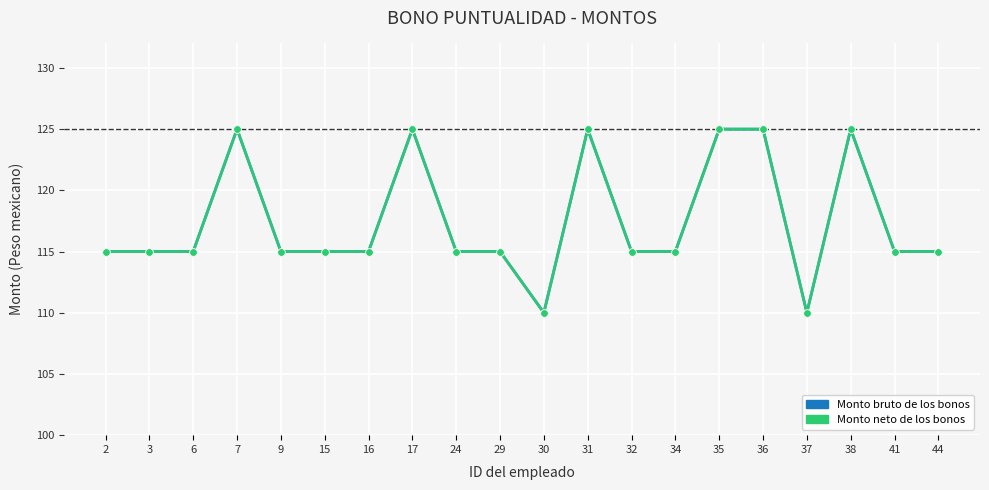

Is this an area chart (filled region under the line)?

No